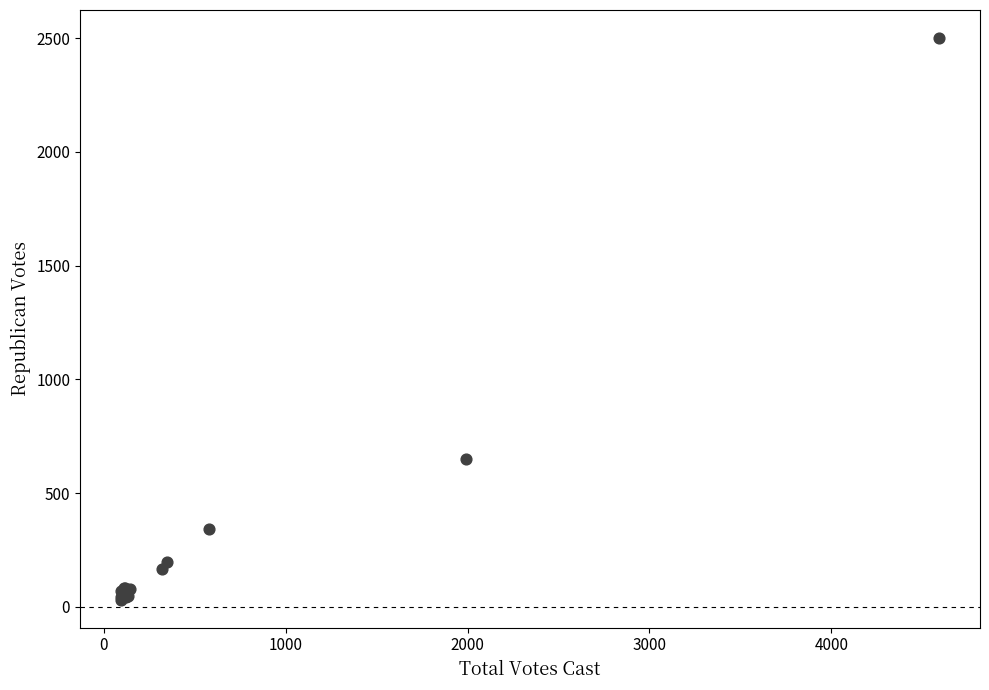

What Y value in the scatter plot is closest to 1266?

650